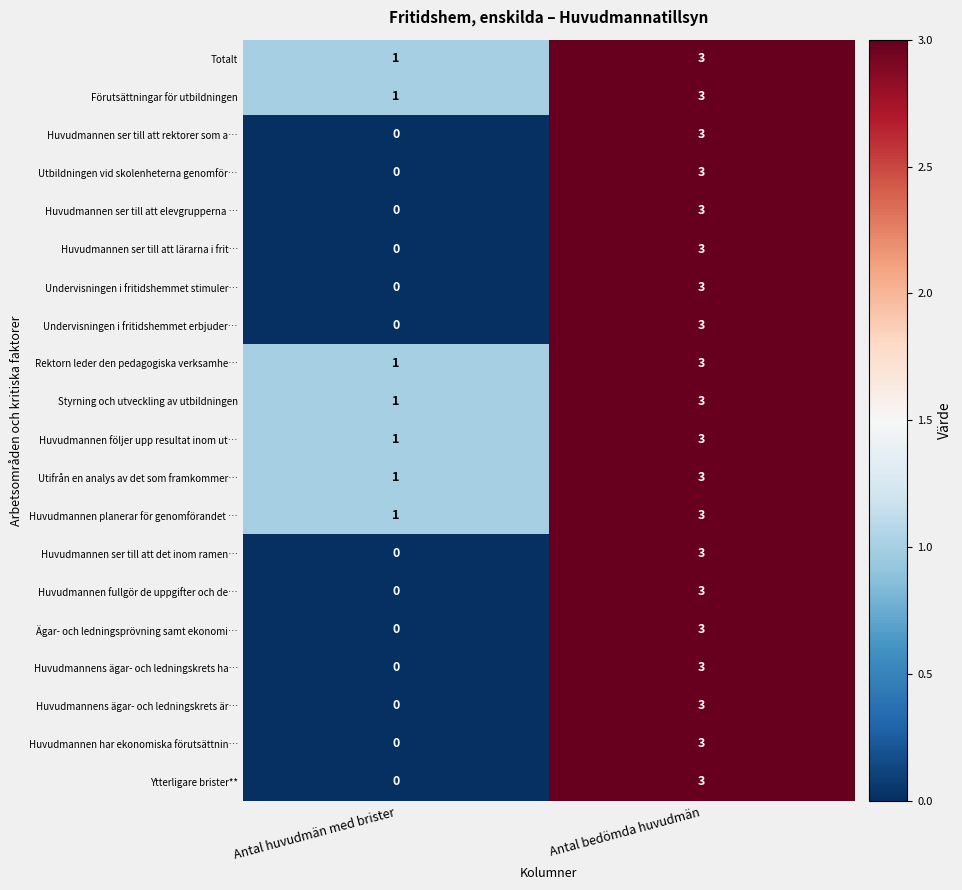

How many series are shown in this chart?

20